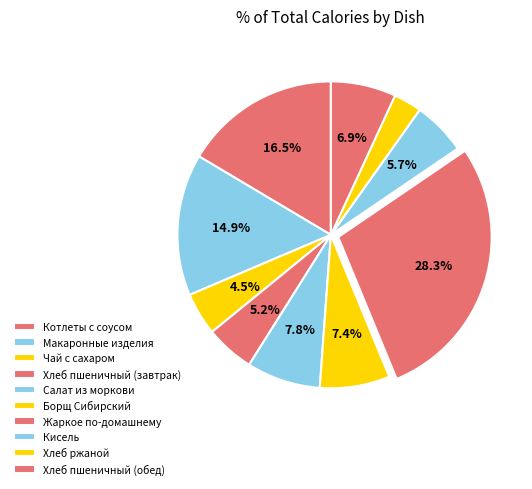

How many segments does this pie chart have?

10